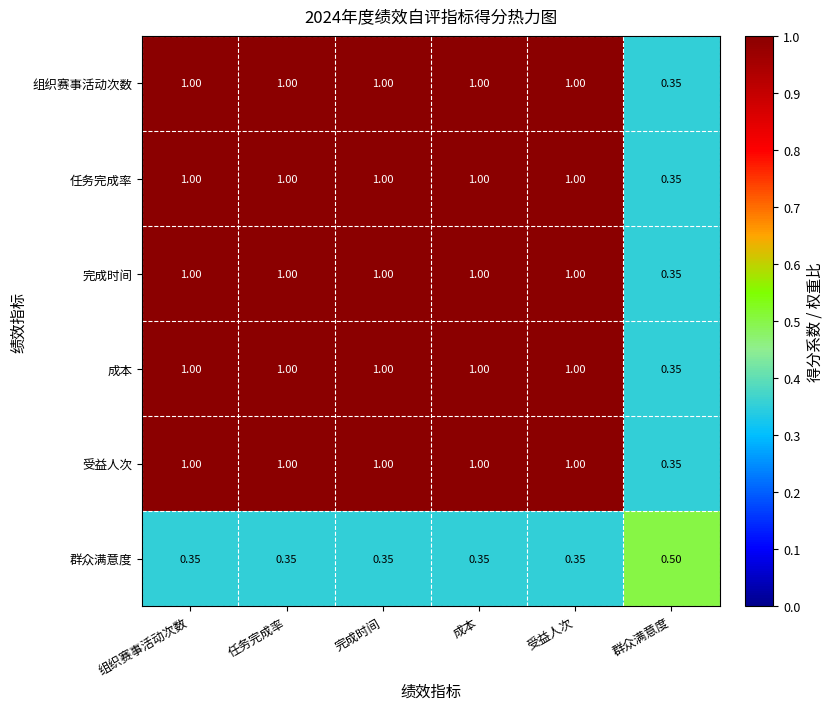

How many series are shown in this chart?

6